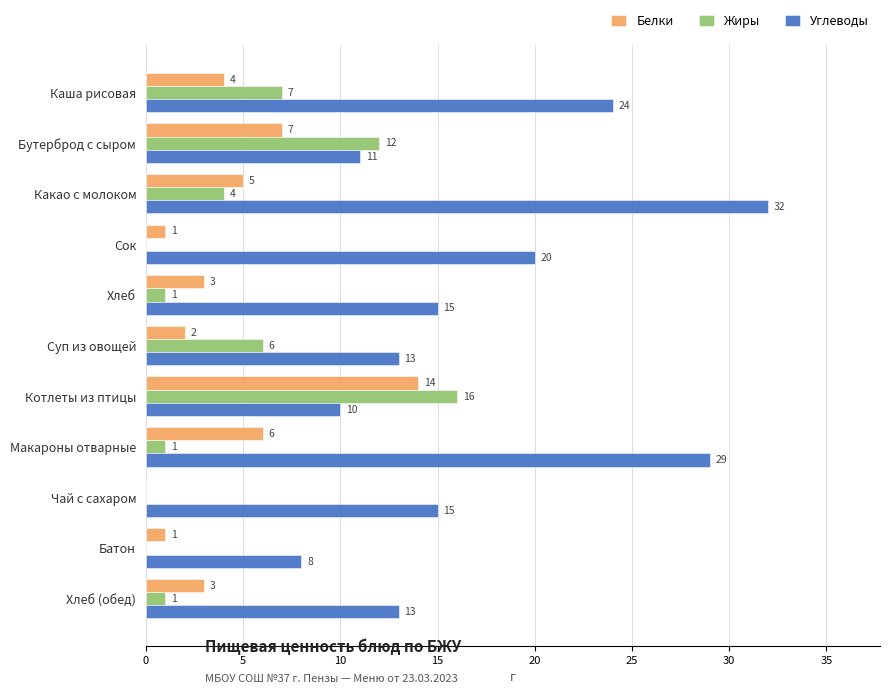

Between Суп из овощей and Котлеты из птицы, which series saw the biggest shift?

Белки